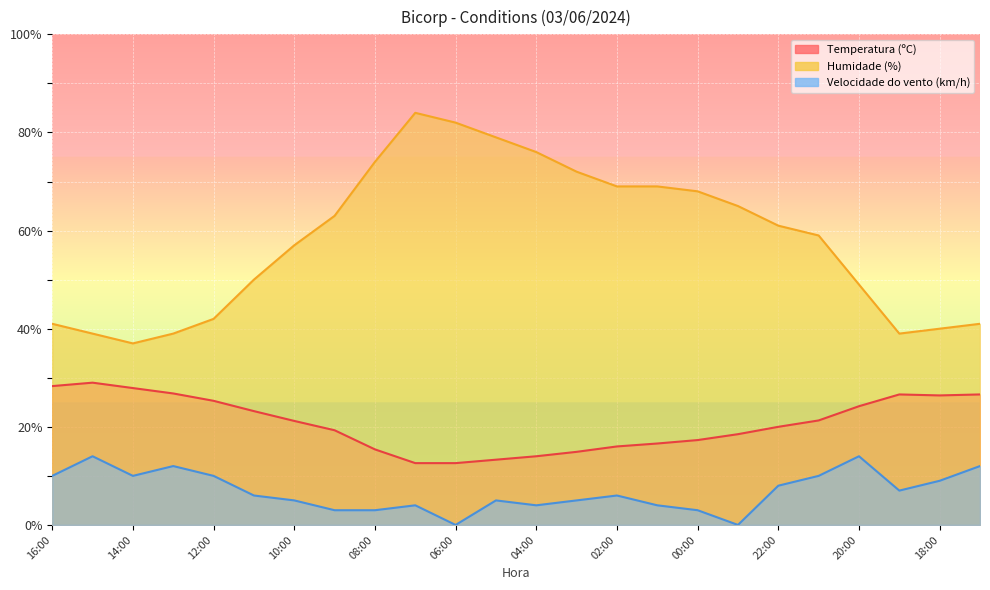

What is the label of the 23rd point from the left?

18:00